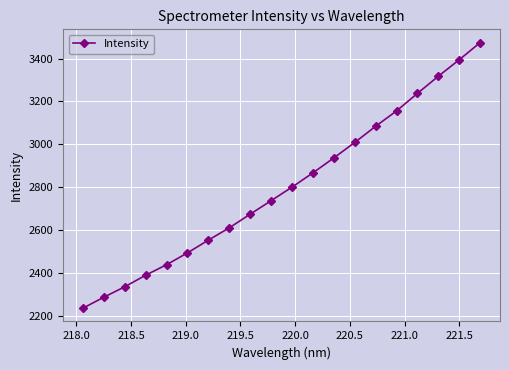

What is the difference between the maximum and minimum values?

1238.3